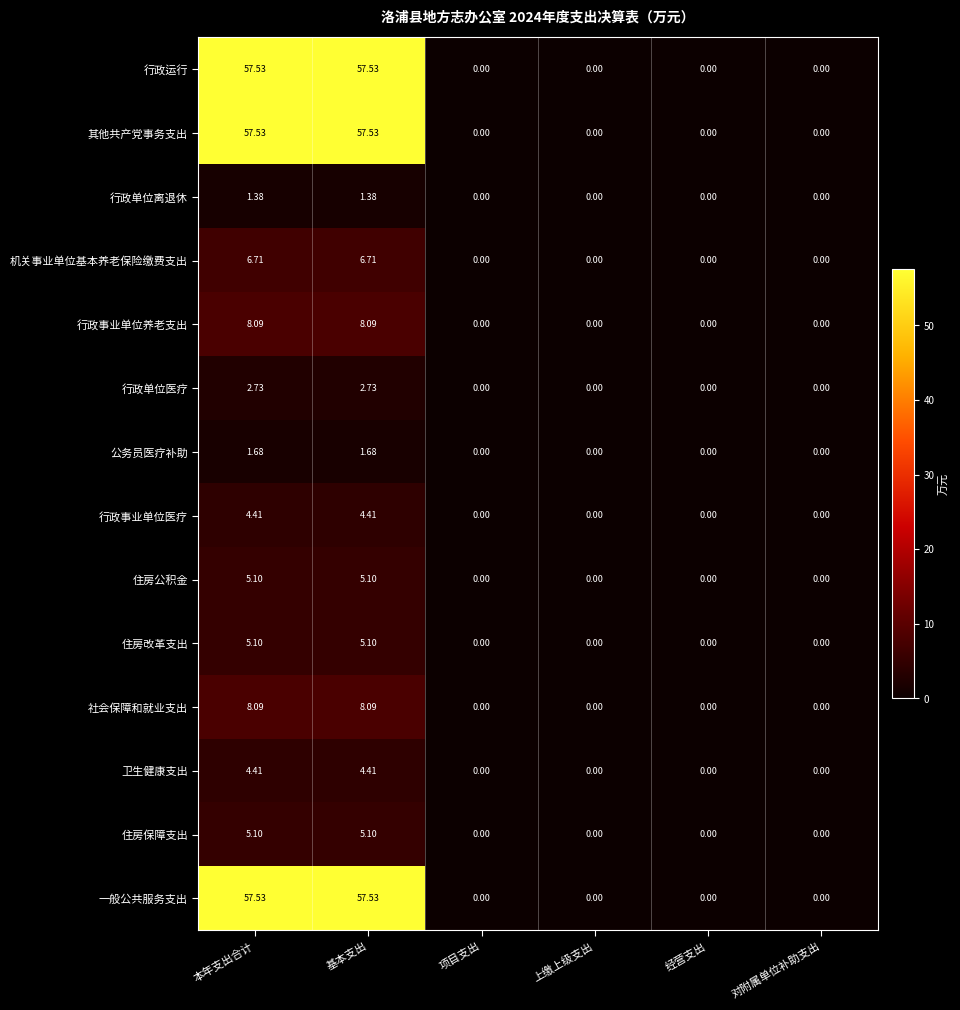

How many values in the 卫生健康支出 series exceed 0?

2